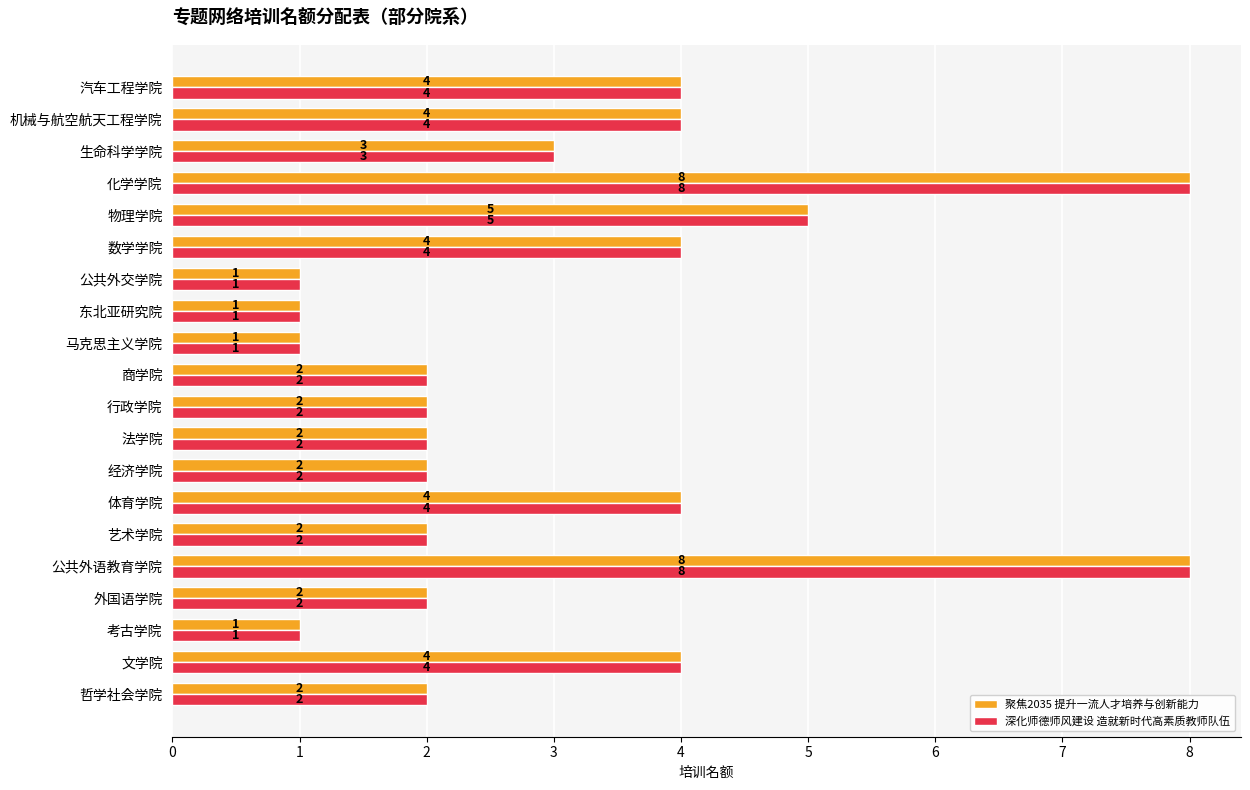

What is the total value across all series at 哲学社会学院?

4